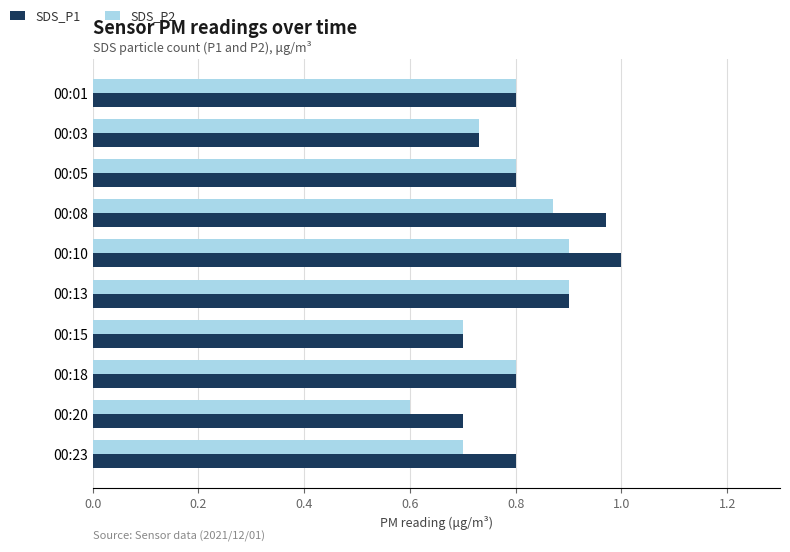

Which series has the largest total across all categories?

SDS_P1